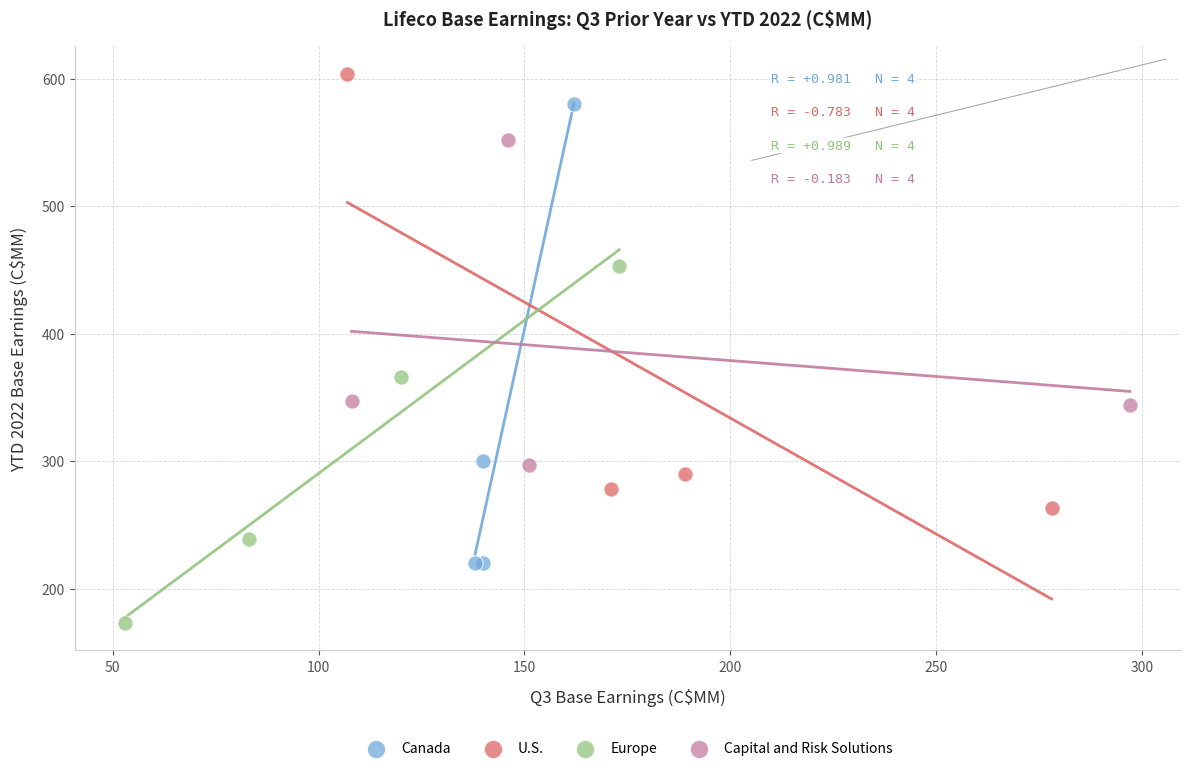

Which series has the widest spread of Y values?

Canada